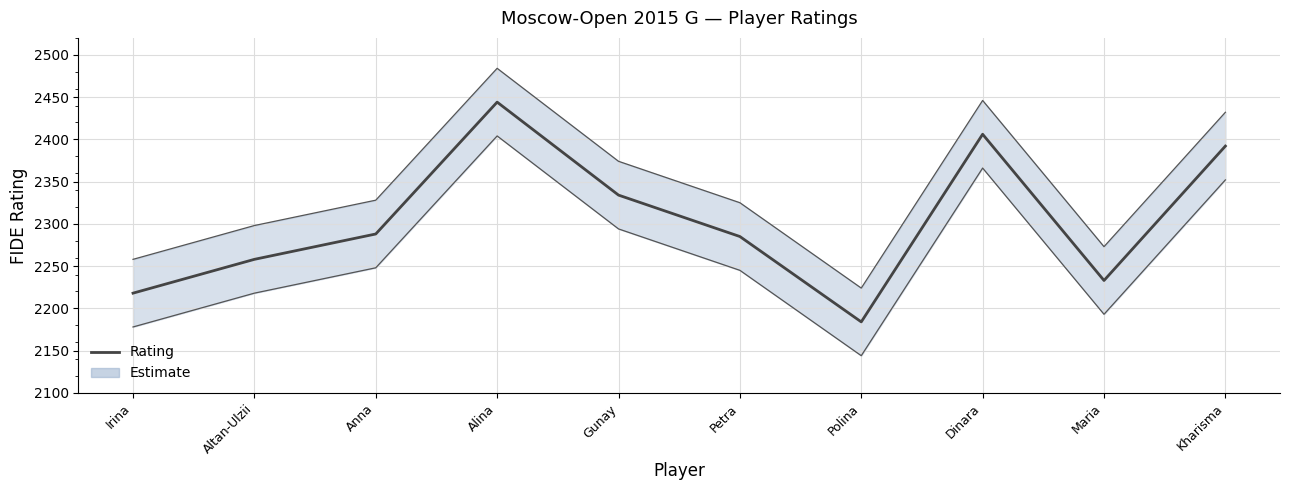

Approximately how many times larger is the value at Altan-Ulzii compared to Dinara?

0.9